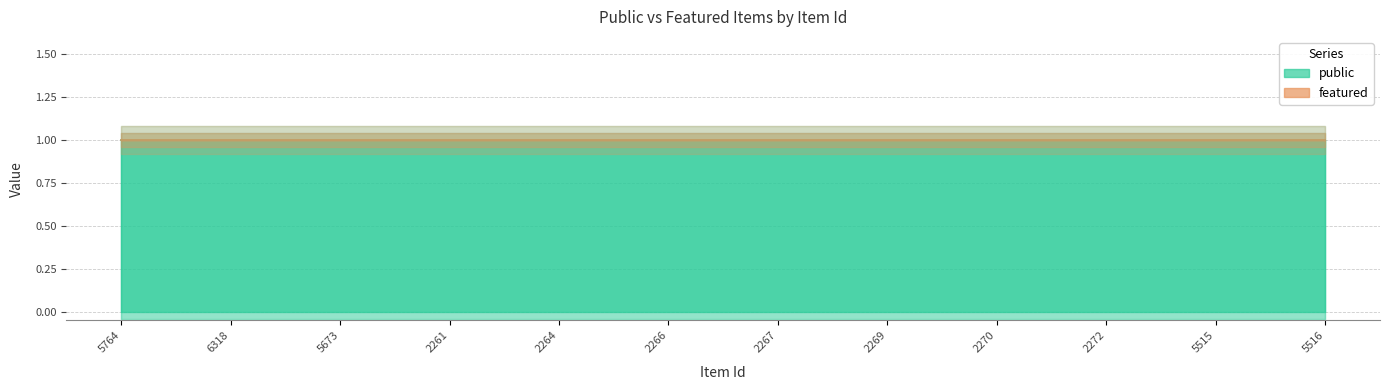

Which series has the largest total across all categories?

public